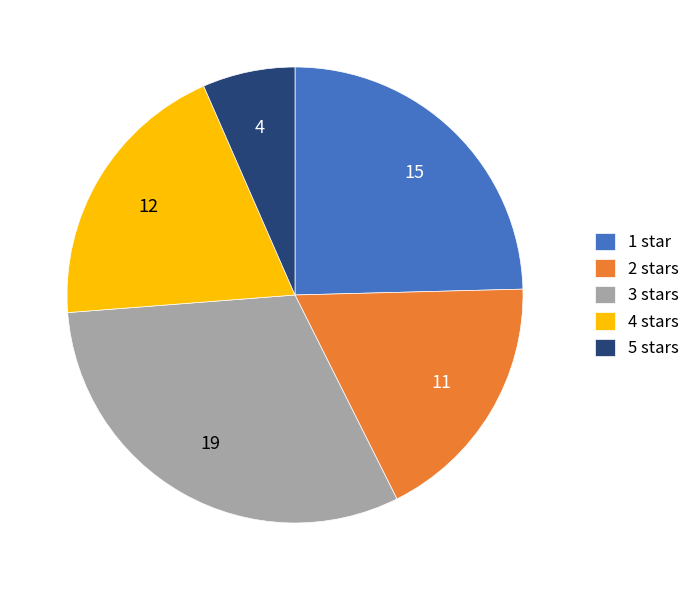

Approximately how many times larger is the value at 3 stars compared to 1 star?

1.3